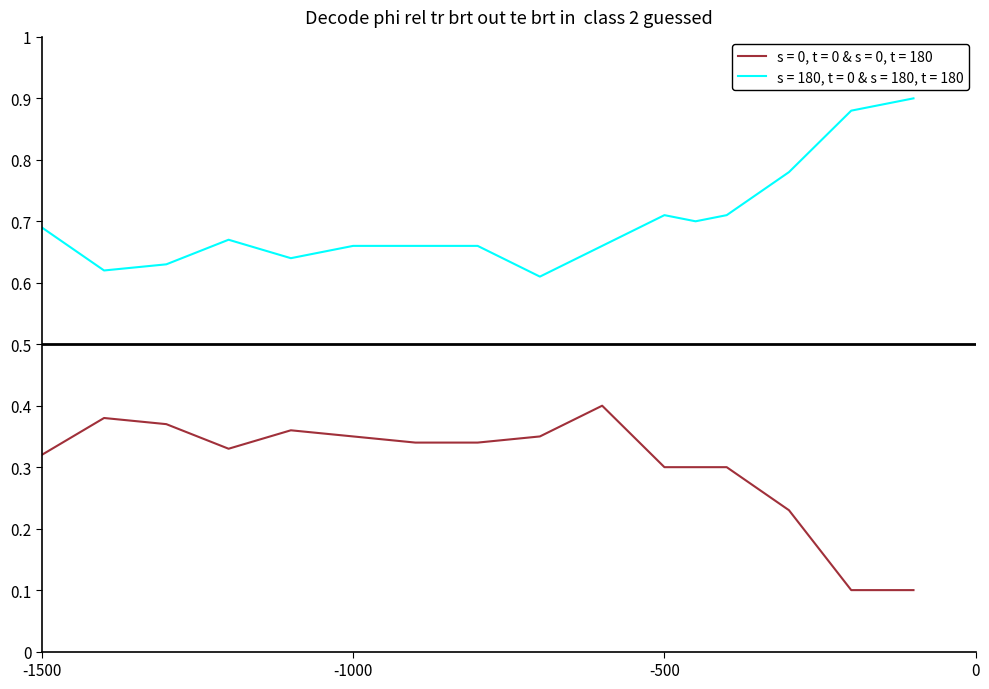

List the series in order of their overall mean, highest first.

s = 180, t = 0 & s = 180, t = 180, s = 0, t = 0 & s = 0, t = 180